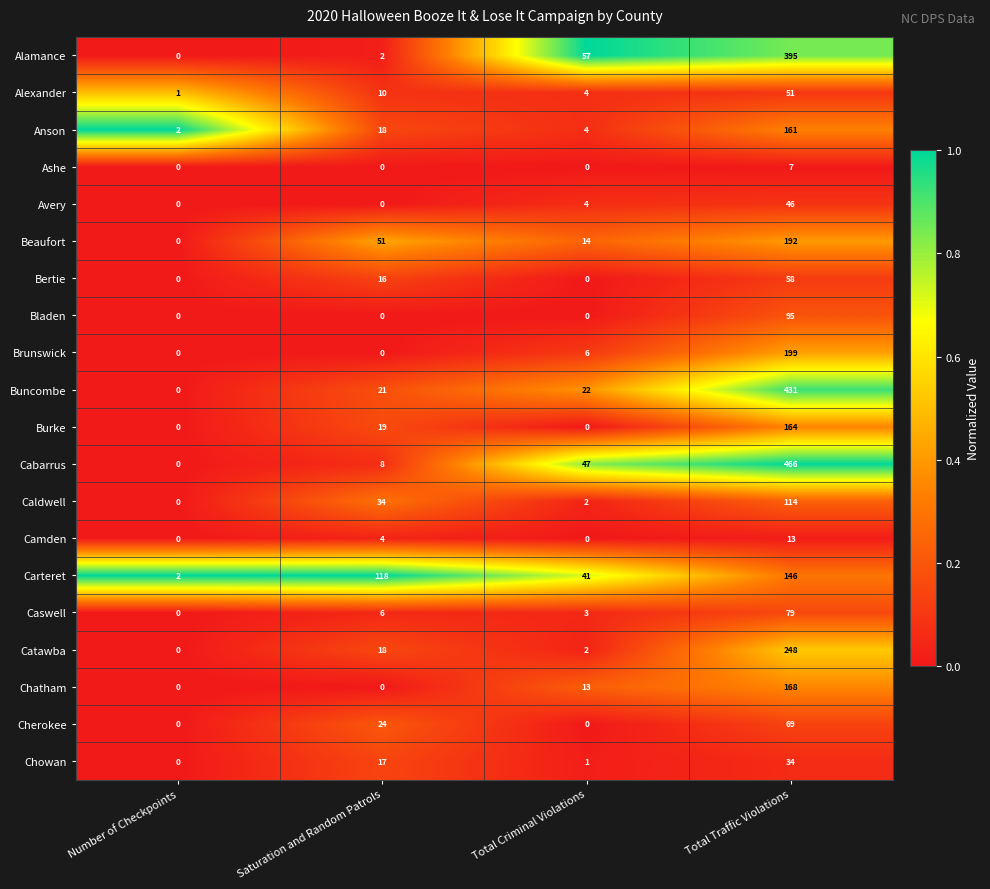

Where is Cherokee nearest to the value 34?

Saturation and Random Patrols